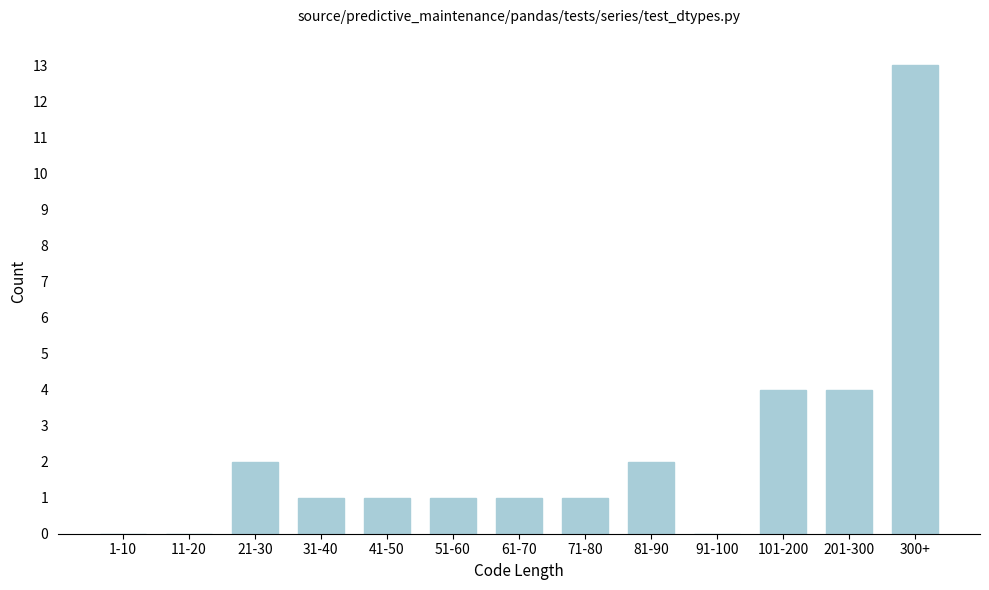

Reading left to right, extract all data points from this chart.

1-10=0	11-20=0	21-30=2	31-40=1	41-50=1	51-60=1	61-70=1	71-80=1	81-90=2	91-100=0	101-200=4	201-300=4	300+=13